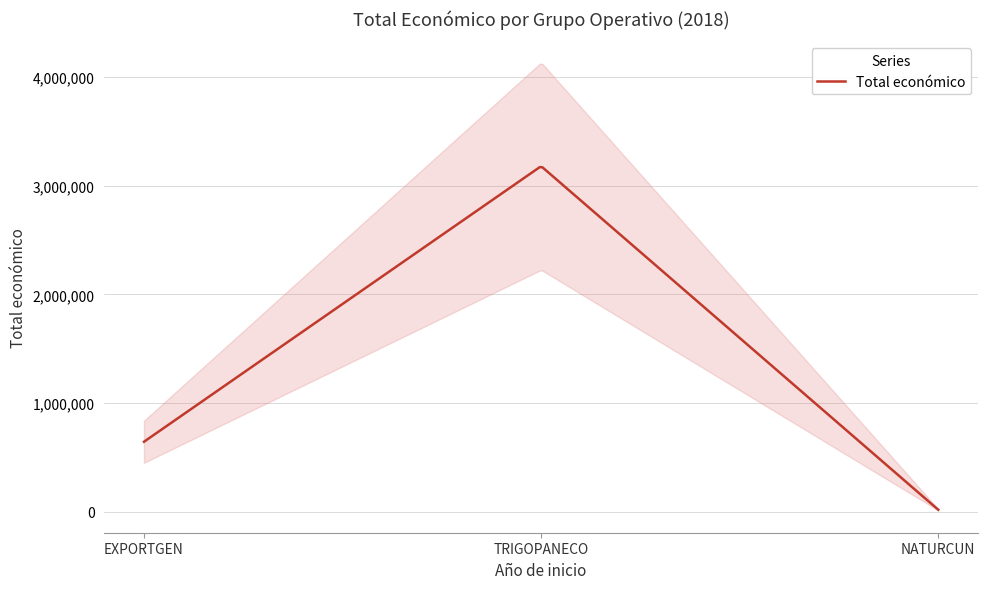

Rank the categories by value from lowest to highest.

NATURCUN, EXPORTGEN, TRIGOPANECO